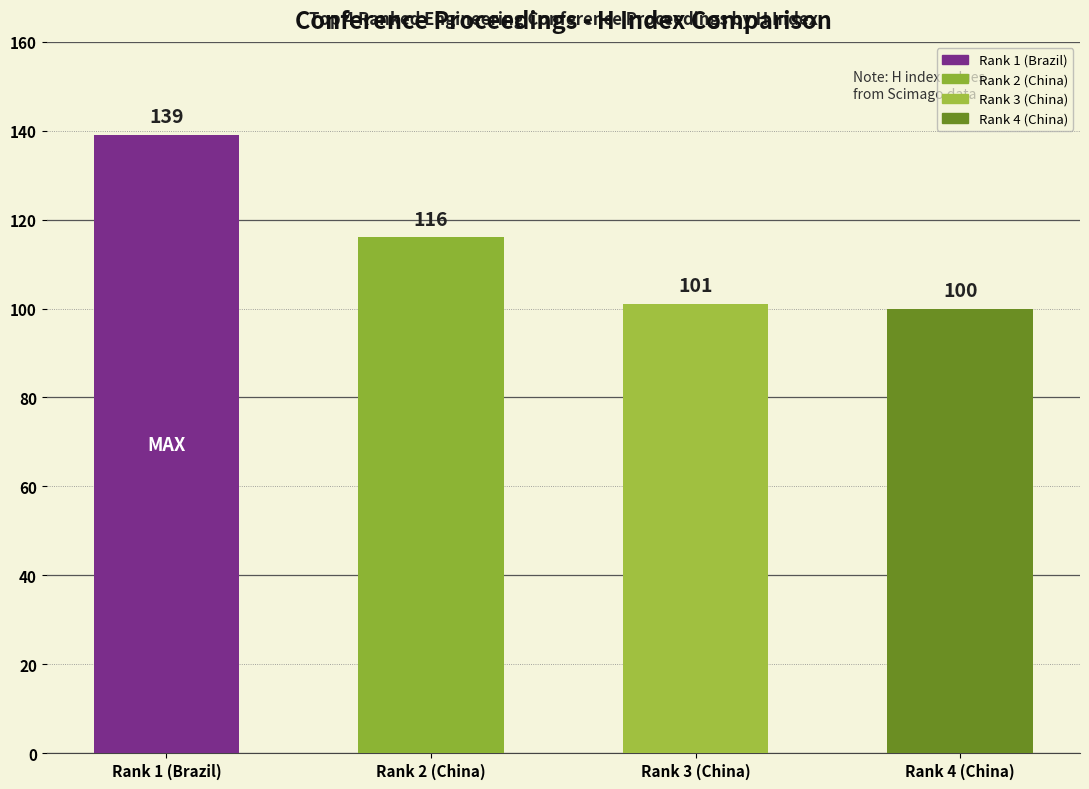

List the labels in order of value, largest first.

Rank 1 (Brazil), Rank 2 (China), Rank 3 (China), Rank 4 (China)